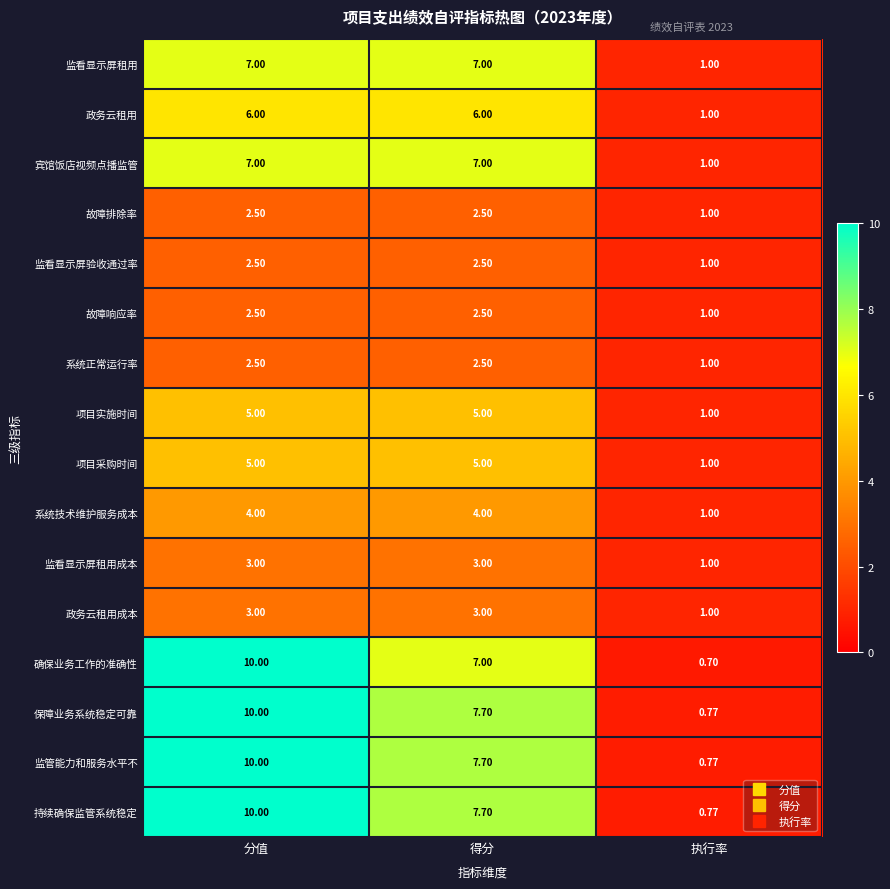

Where does the 确保业务工作的准确性 series first go above 7?

分值